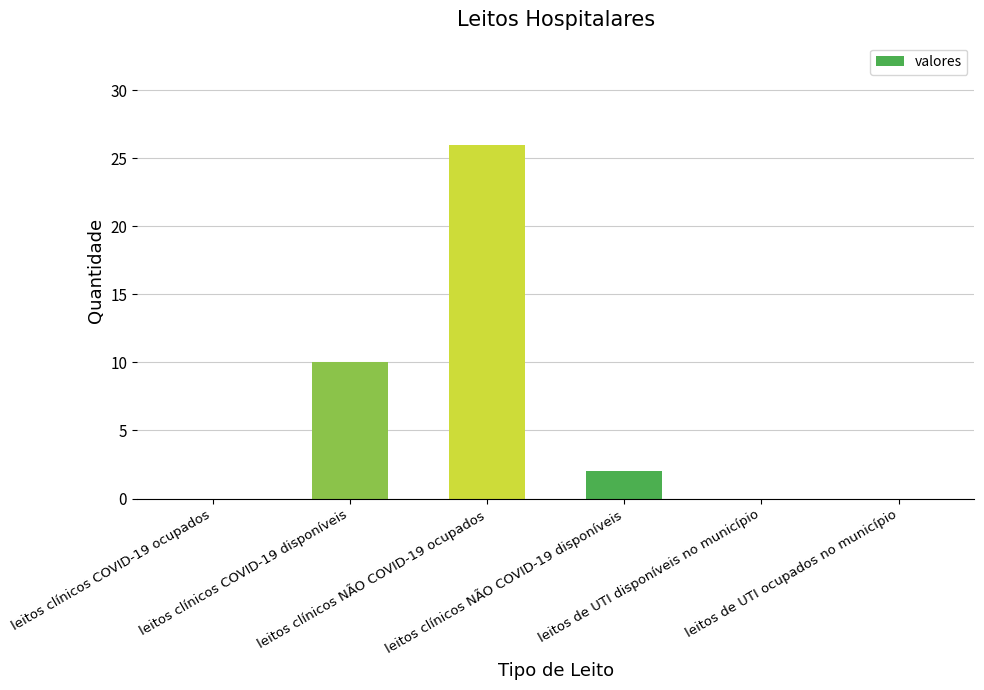

The chart shows a value of -15 at leitos de UTI ocupados no município. True or false?

False